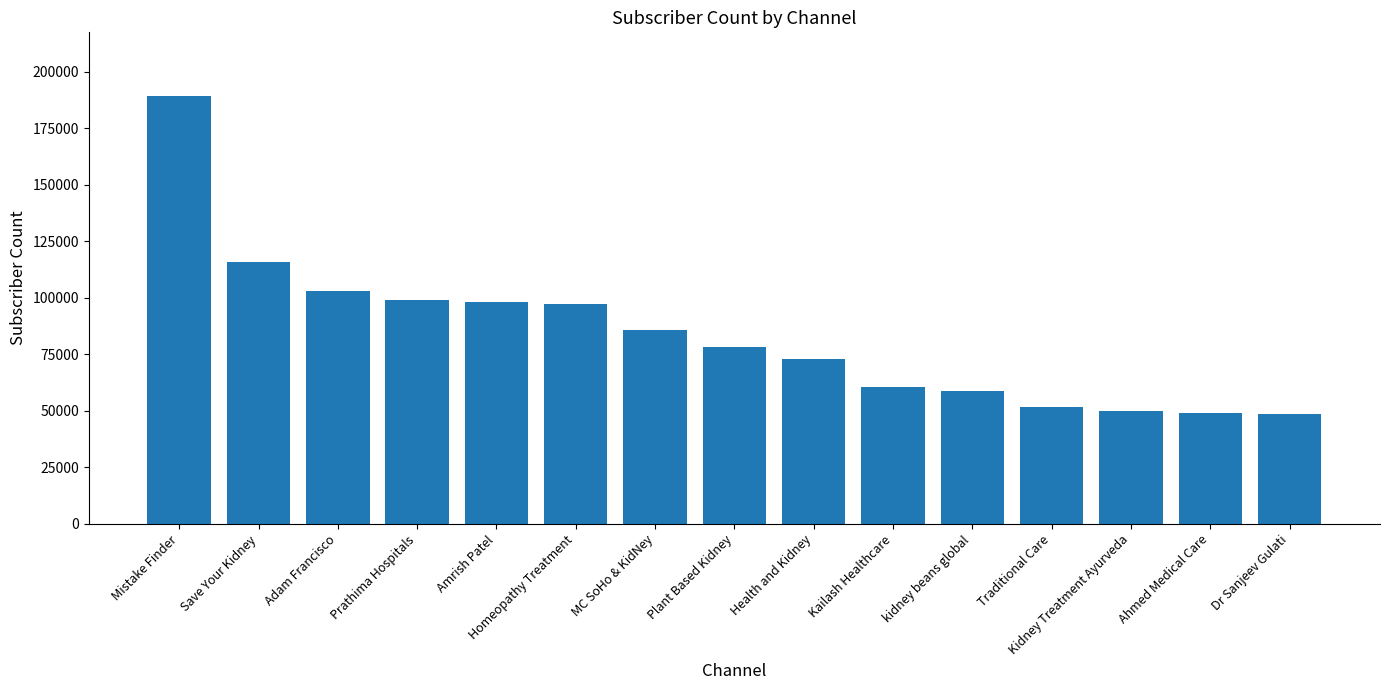

What is the change in value from Save Your Kidney to kidney beans global?

-57100